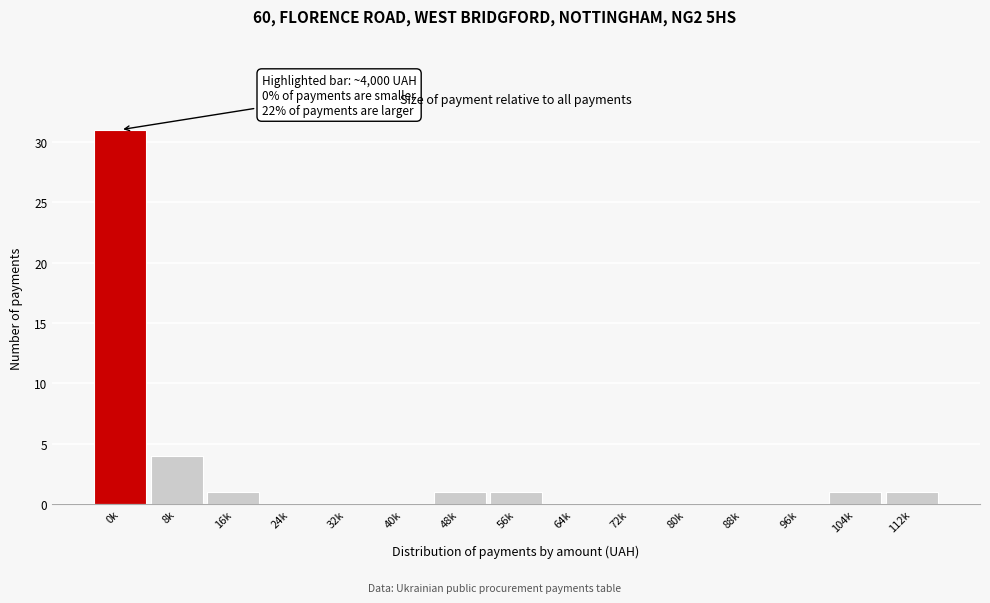

Reading left to right, extract all data points from this chart.

0k=31	8k=4	16k=1	24k=0	32k=0	40k=0	48k=1	56k=1	64k=0	72k=0	80k=0	88k=0	96k=0	104k=1	112k=1